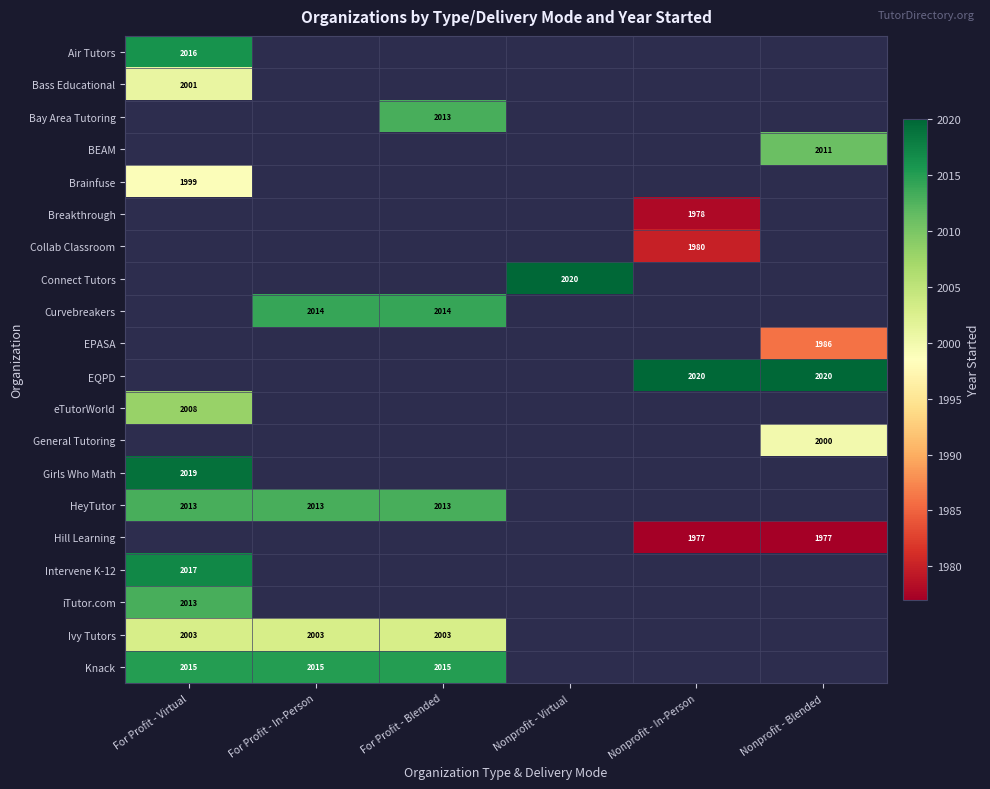

True or false: Intervene K-12 has a value of 441 at For Profit - Virtual.

False